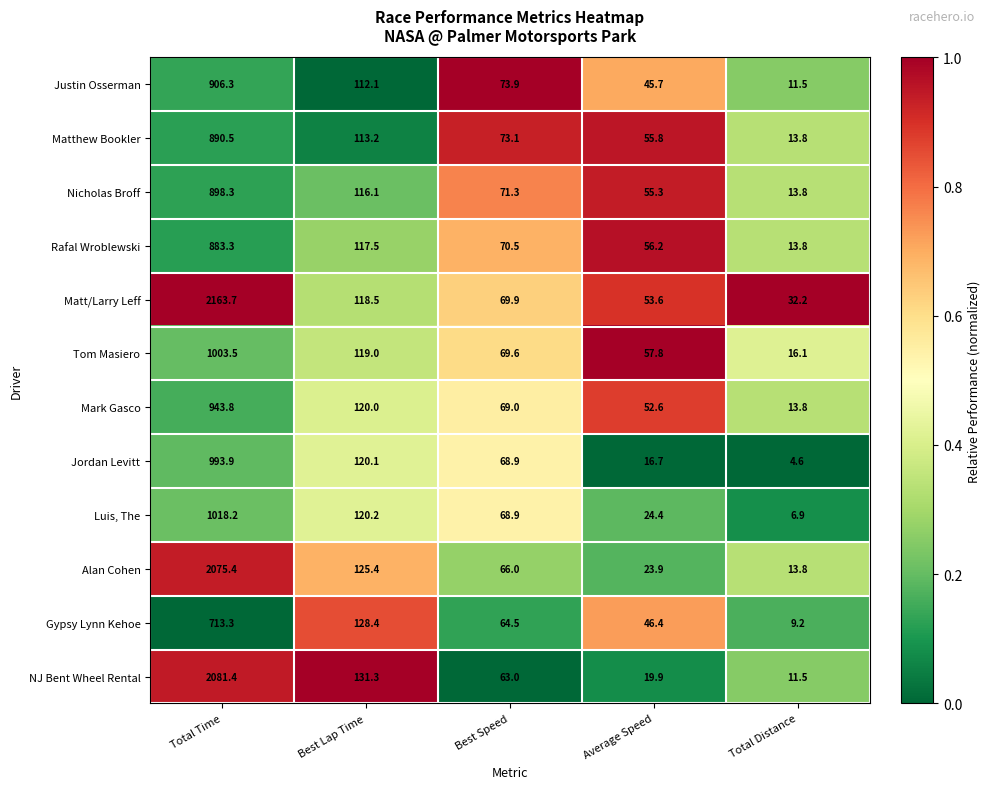

Rank the series at Total Time from lowest to highest value.

Gypsy Lynn Kehoe, Rafal Wroblewski, Matthew Bookler, Nicholas Broff, Justin Osserman, Mark Gasco, Jordan Levitt, Tom Masiero, Luis, The, Alan Cohen, NJ Bent Wheel Rental, Matt/Larry Leff